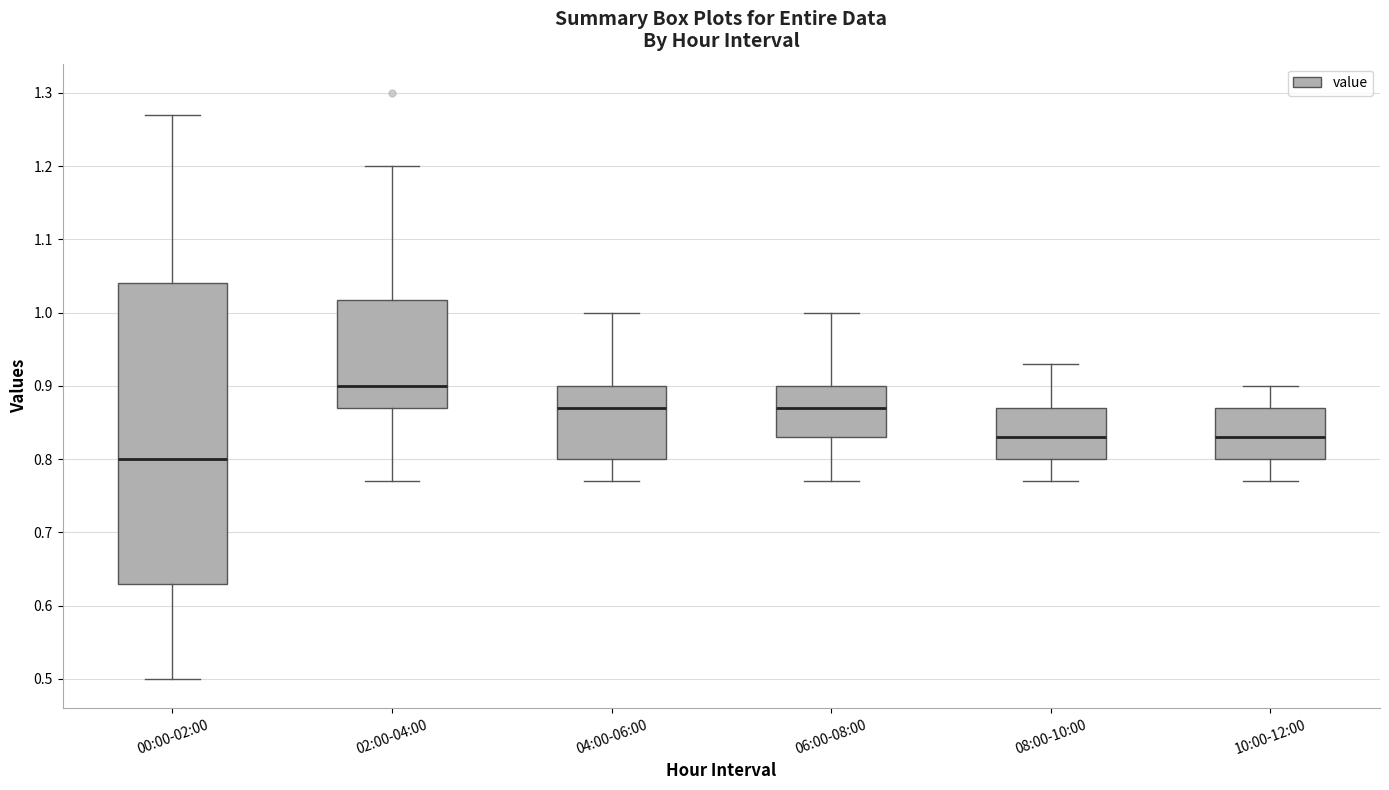

Reading left to right, read every box against the y-axis: the position of its median line, the range the box covers, and the ends of its whiskers. The values are not printed on the chart, so give them approximately, as read against the axis.

00:00-02:00: median 0.80, box 0.63 to 1.04, whiskers 0.50 to 1.27
02:00-04:00: median 0.90, box 0.87 to 1.02, whiskers 0.77 to 1.20
04:00-06:00: median 0.87, box 0.80 to 0.90, whiskers 0.77 to 1.00
06:00-08:00: median 0.87, box 0.83 to 0.90, whiskers 0.77 to 1.00
08:00-10:00: median 0.83, box 0.80 to 0.87, whiskers 0.77 to 0.93
10:00-12:00: median 0.83, box 0.80 to 0.87, whiskers 0.77 to 0.90